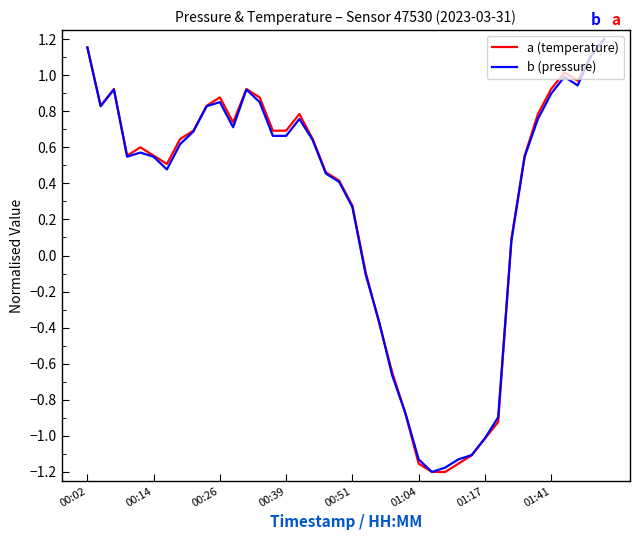

Reading left to right, transcribe all the data shown in this chart.

a (temperature): 1.2	0.8	0.9	0.6	0.6	0.6	0.5	0.6	0.7	0.8	0.9	0.7	0.9	0.9	0.7	0.7	0.8	0.6	0.5	0.4	0.3	-0.1	-0.4	-0.6	-0.9	-1.2	-1.2	-1.2	-1.2	-1.1	-1.0	-0.9	0.1	0.6	0.8	0.9	1.0	1.0	1.1	1.2
b (pressure): 1.2	0.8	0.9	0.5	0.6	0.5	0.5	0.6	0.7	0.8	0.9	0.7	0.9	0.9	0.7	0.7	0.8	0.6	0.5	0.4	0.3	-0.1	-0.4	-0.7	-0.9	-1.1	-1.2	-1.2	-1.1	-1.1	-1.0	-0.9	0.1	0.5	0.8	0.9	1.0	0.9	1.1	1.2